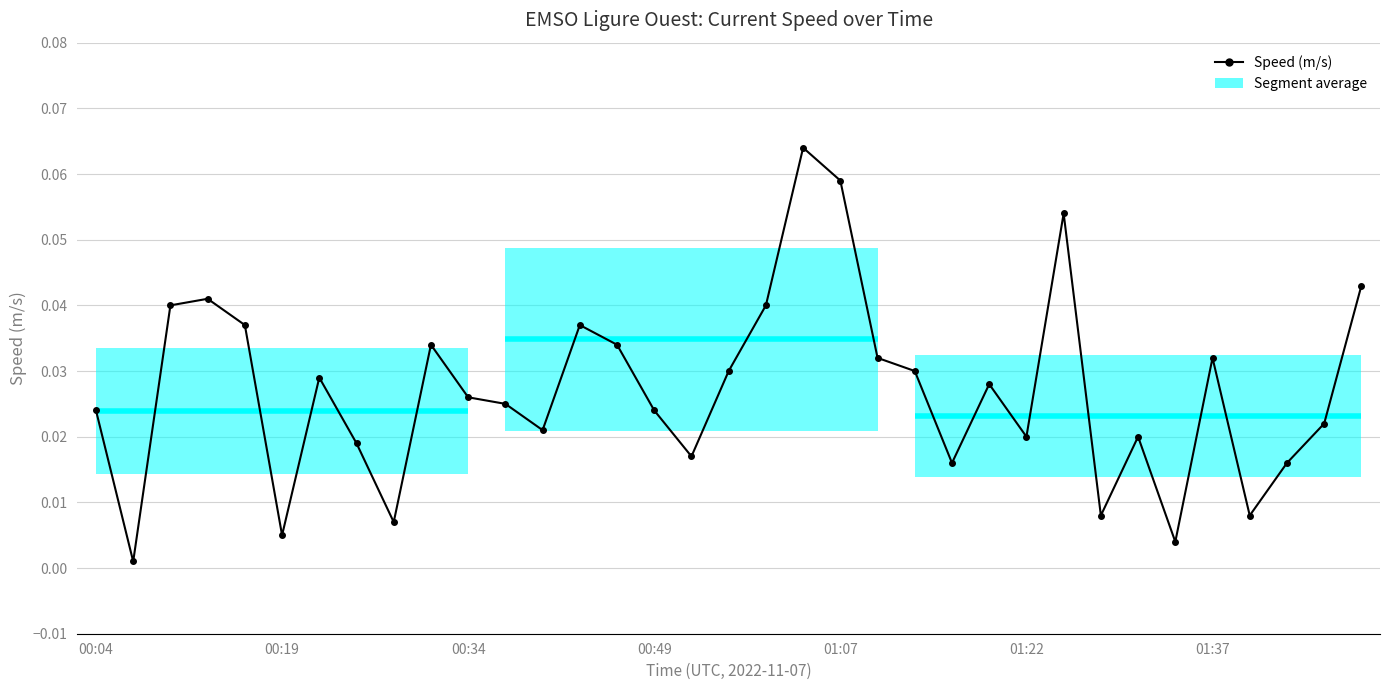

How many categories are shown in the chart?

35